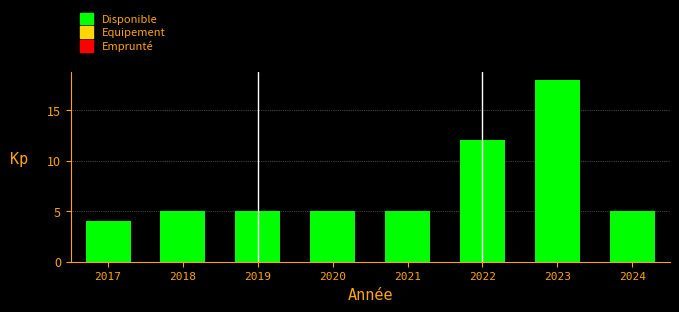

Reading left to right, transcribe all the data shown in this chart.

2017=4	2018=5	2019=5	2020=5	2021=5	2022=12	2023=18	2024=5